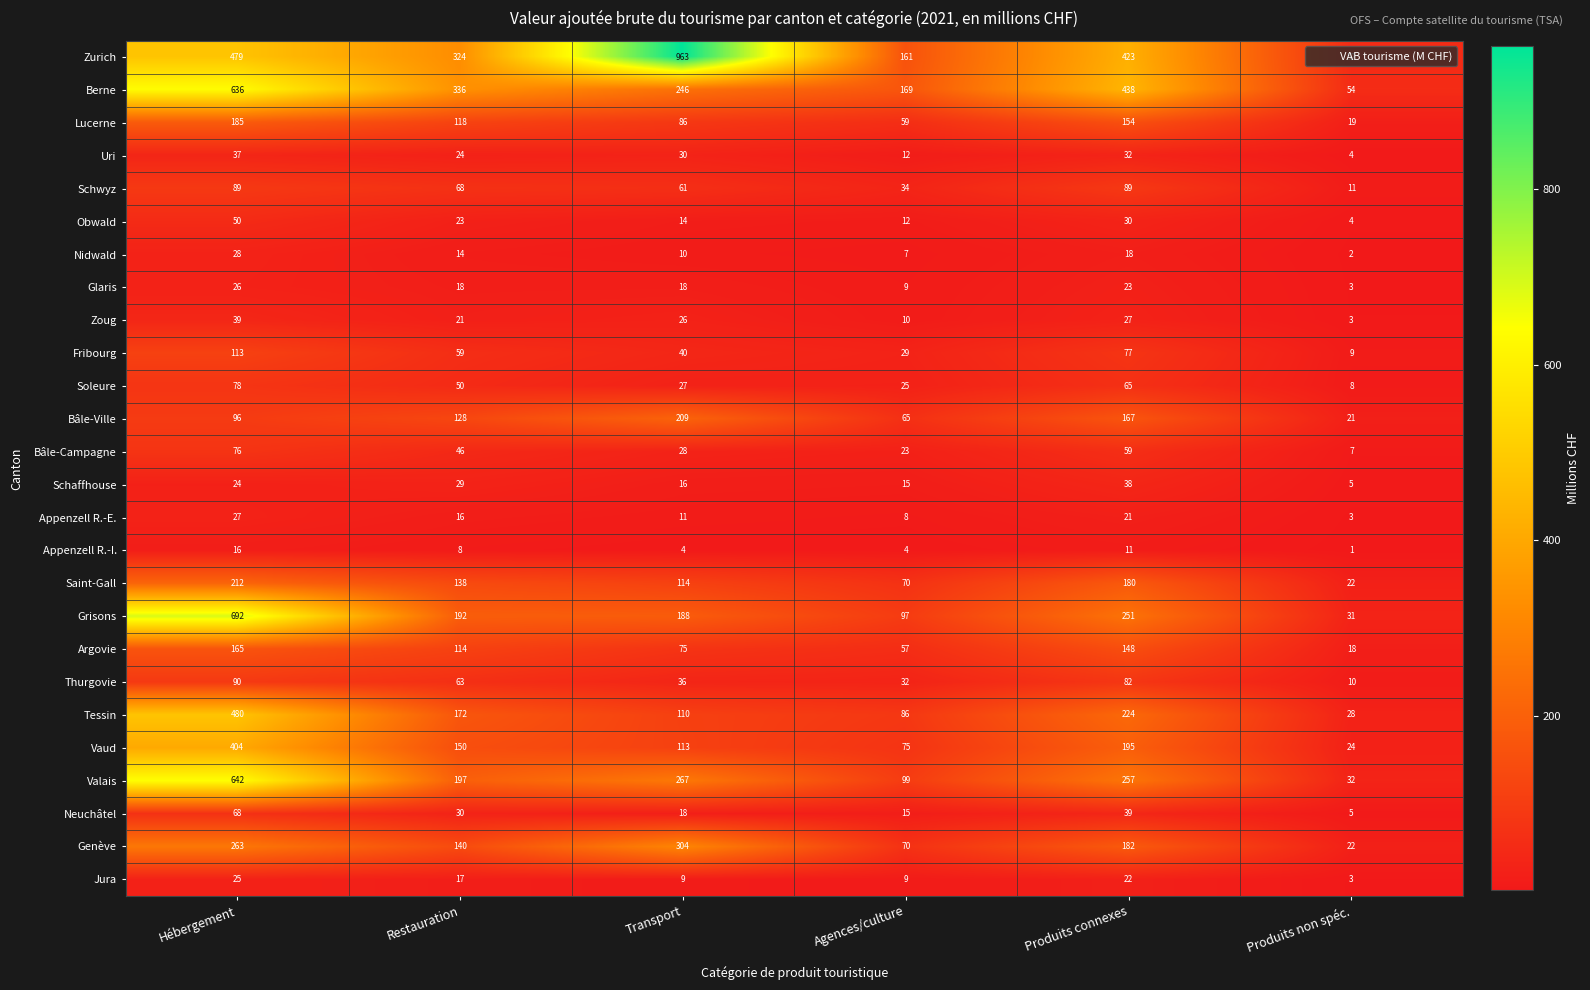

Which label corresponds to the largest value in the chart?

Transport